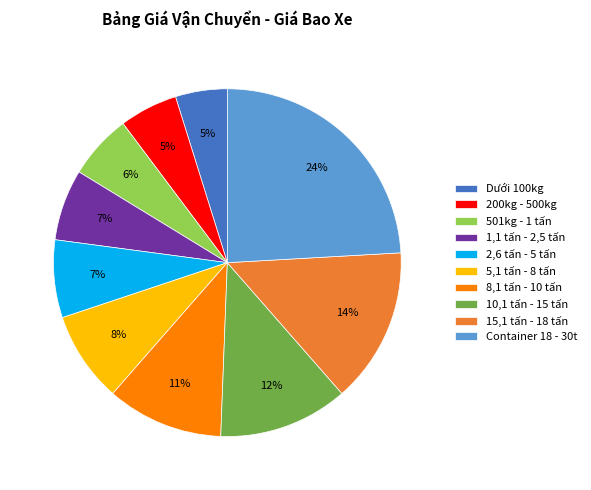

Which has a higher value, 8,1 tấn - 10 tấn or 5,1 tấn - 8 tấn?

8,1 tấn - 10 tấn